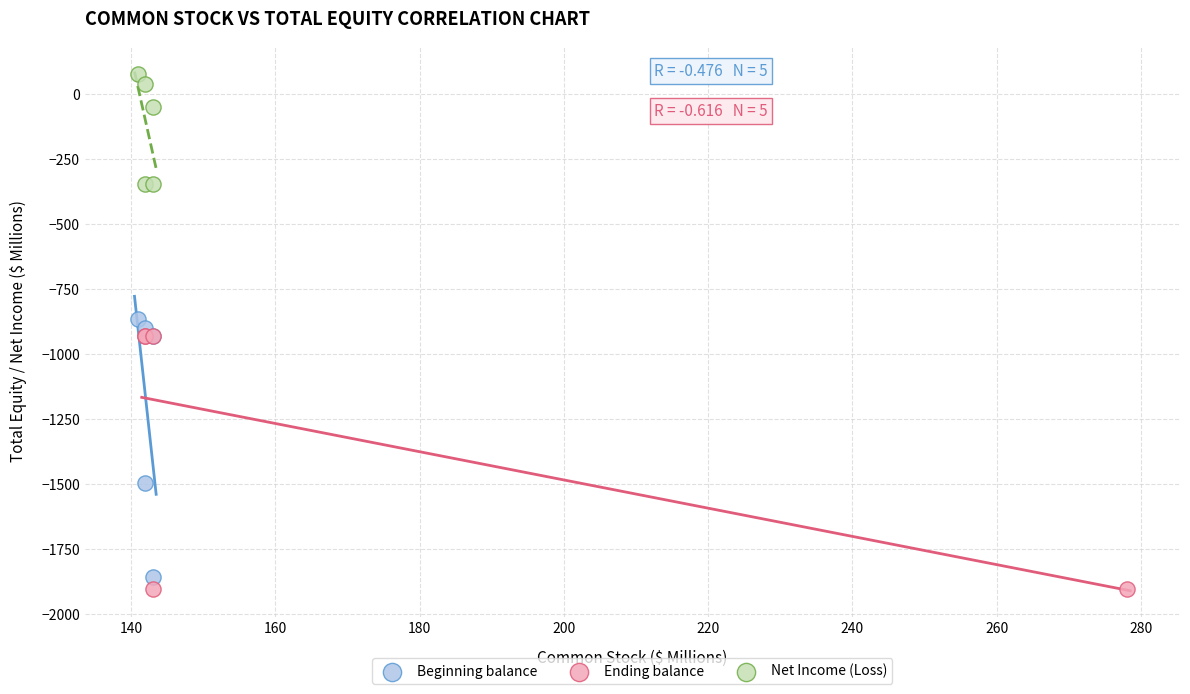

Which series reaches the maximum Y coordinate?

Net Income (Loss)